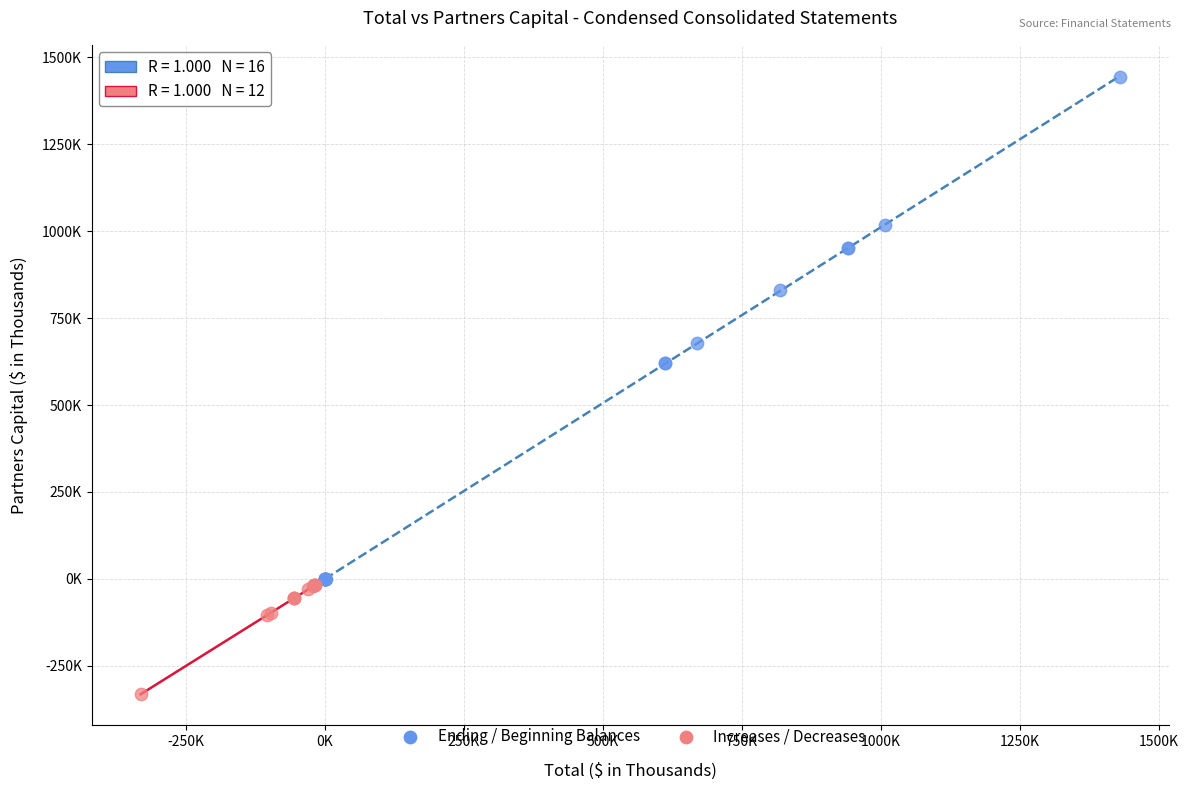

Which series reaches the minimum Y coordinate?

Increases / Decreases